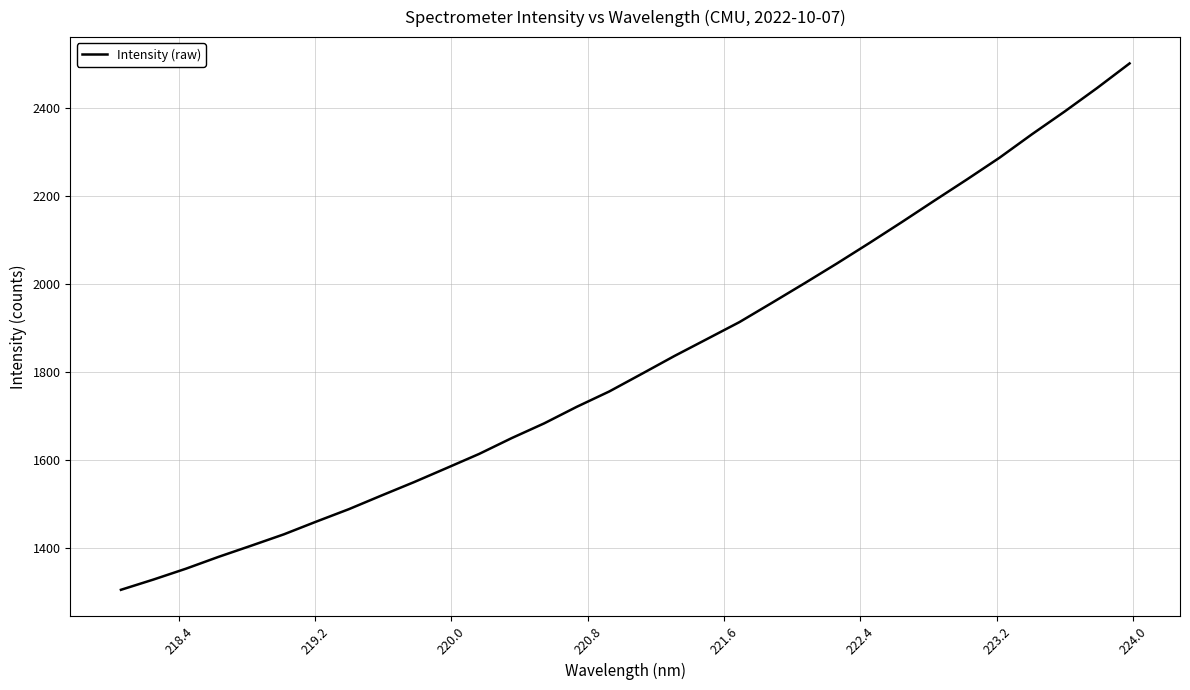

True or false: the data has more than 1 interior local peaks.

False